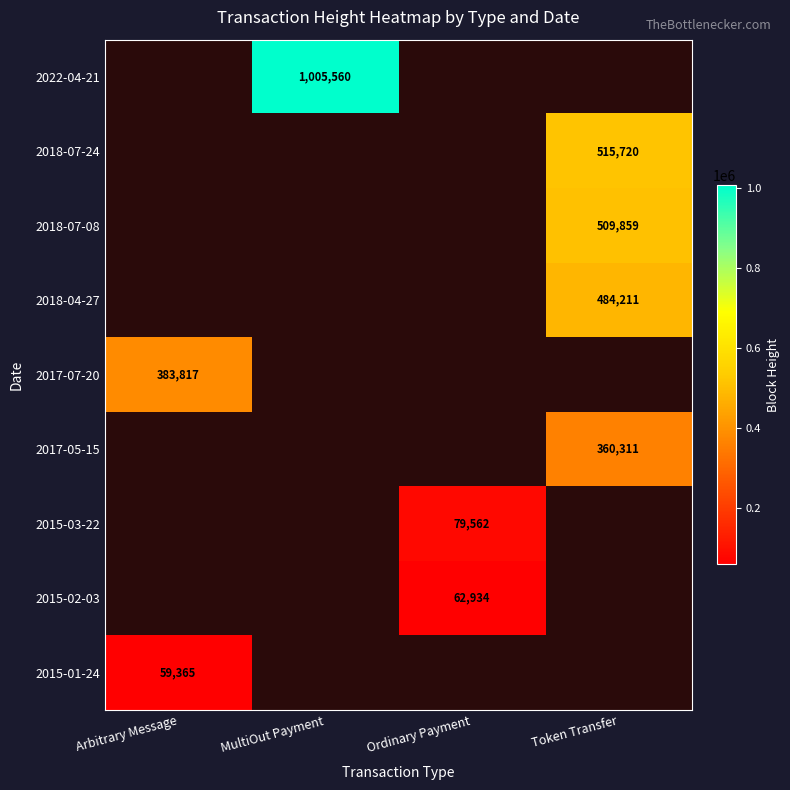

What is the maximum value shown in the chart?

1005560.0